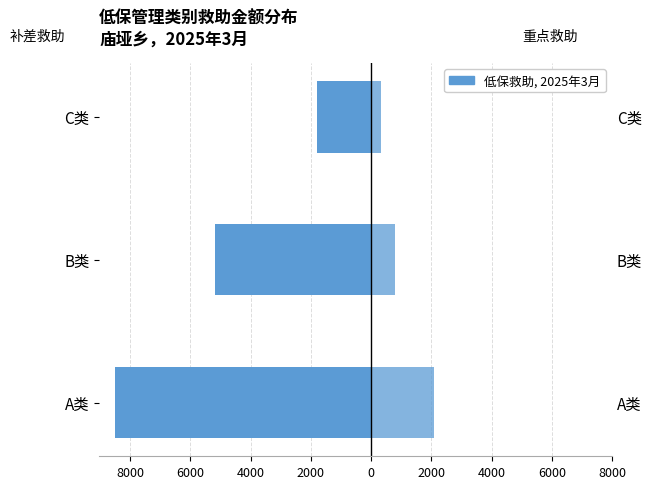

The value of 重点救助 at 0 is 3138. True or false?

False